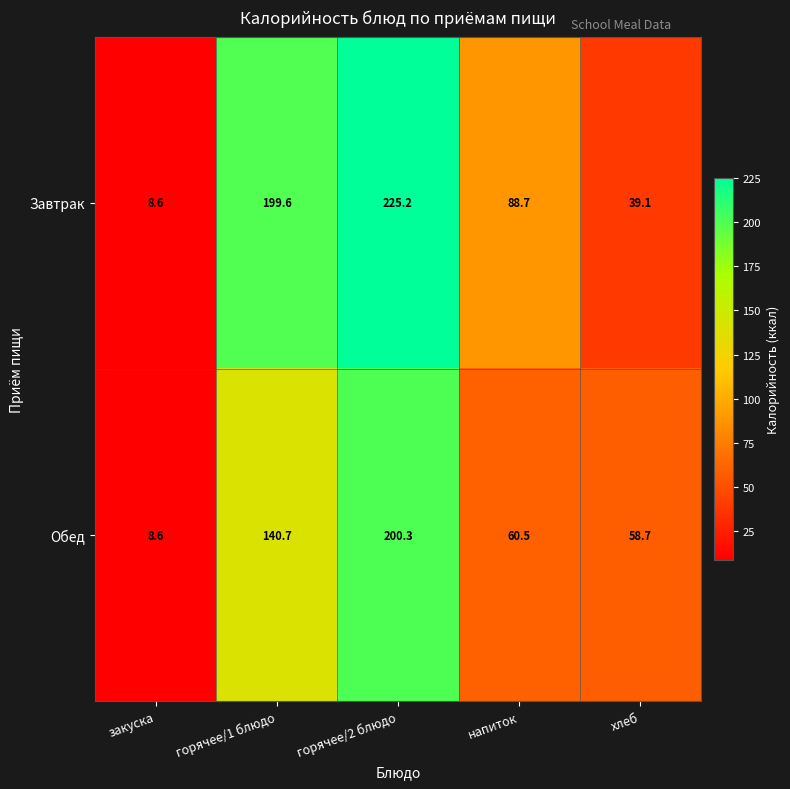

The Обед series shows 200.3 at горячее/2 блюдо. True or false?

True